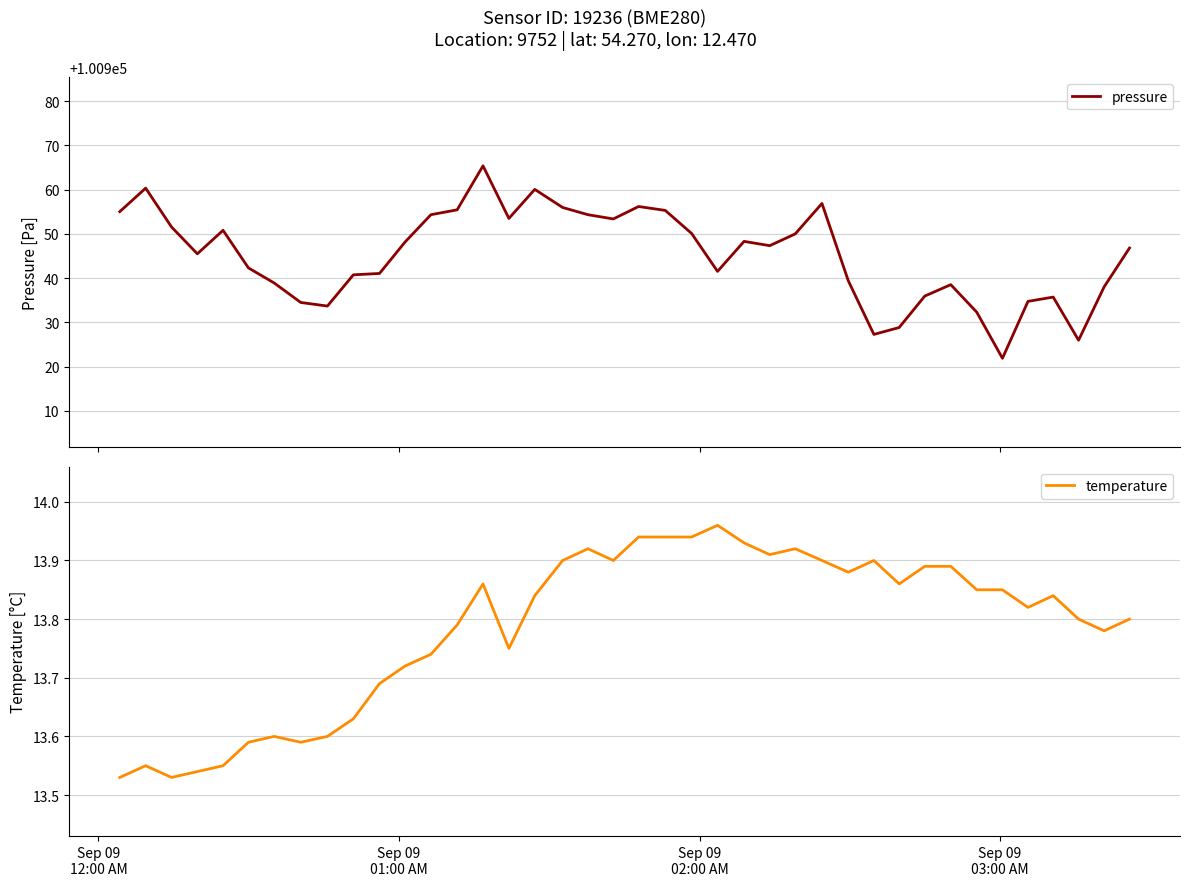

Reading right to left, transcribe all the data shown in this chart.

pressure: 100946.8	100938.0	100926.0	100935.7	100934.8	100921.9	100932.3	100938.5	100935.9	100928.8	100927.3	100939.4	100956.9	100950.0	100947.3	100948.3	100941.5	100950.1	100955.3	100956.2	100953.4	100954.3	100956.0	100960.1	100953.5	100965.4	100955.4	100954.3	100948.2	100941.1	100940.8	100933.7	100934.5	100938.9	100942.3	100950.8	100945.5	100951.6	100960.3	100955.0
temperature: 13.8	13.8	13.8	13.8	13.8	13.8	13.8	13.9	13.9	13.9	13.9	13.9	13.9	13.9	13.9	13.9	14.0	13.9	13.9	13.9	13.9	13.9	13.9	13.8	13.8	13.9	13.8	13.7	13.7	13.7	13.6	13.6	13.6	13.6	13.6	13.6	13.5	13.5	13.6	13.5